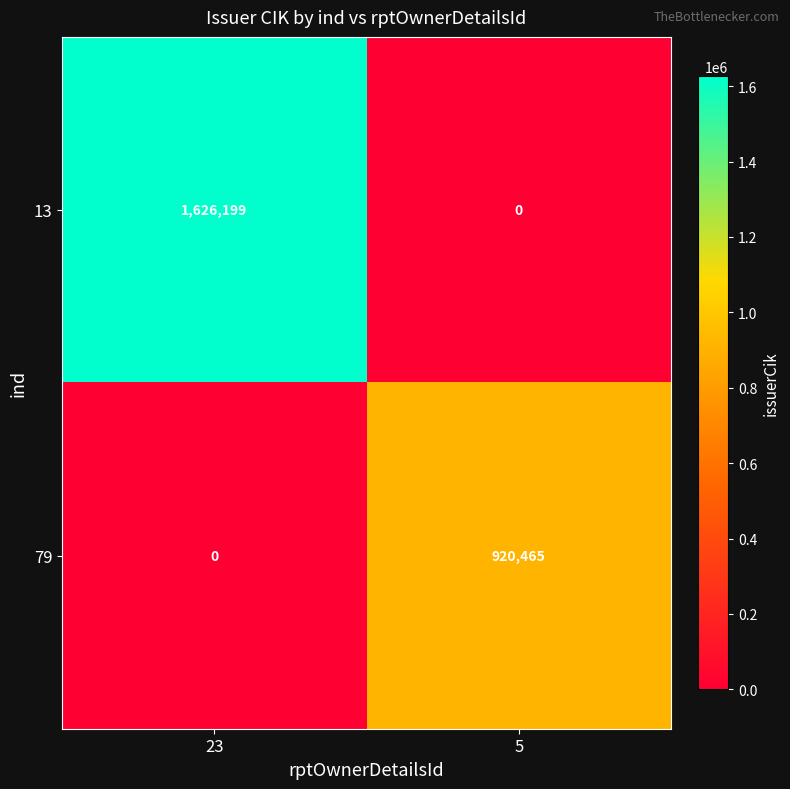

Which series changed the most between 23 and 5?

13